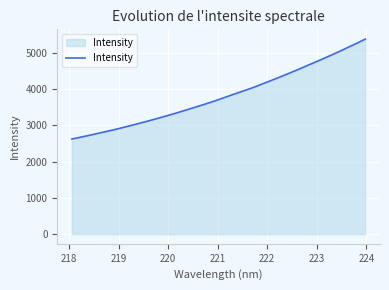

What is the difference between the maximum and minimum values?

2756.7